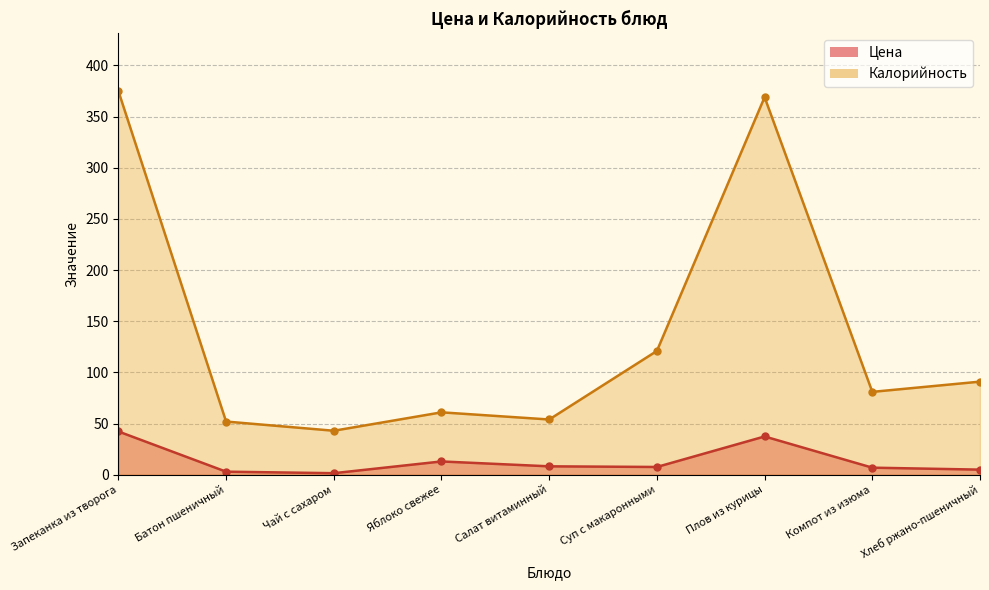

Which series has the largest total across all categories?

Калорийность